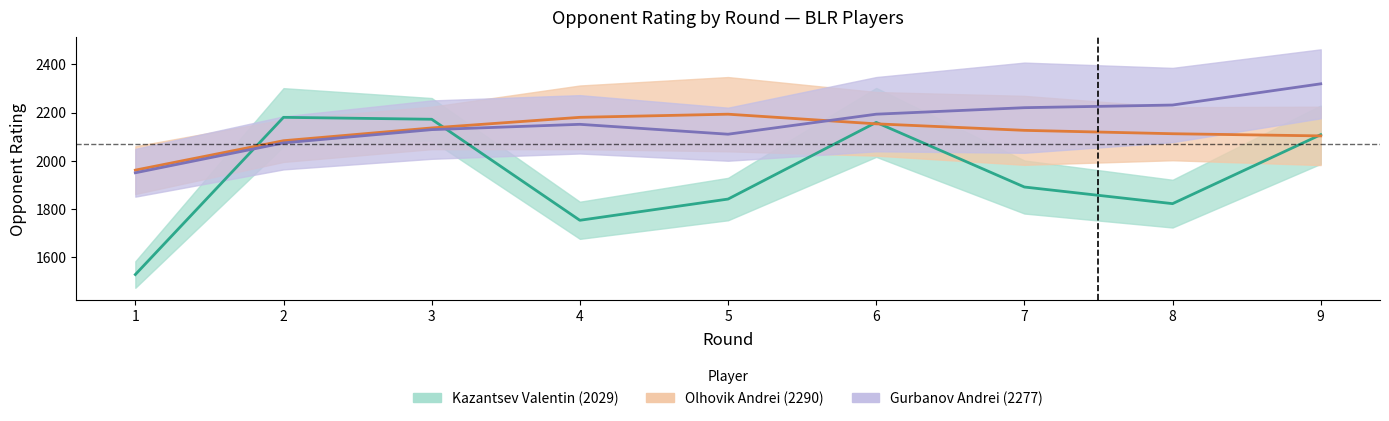

What are all the series names shown in the legend?

Kazantsev, Olhovik, Gurbanov